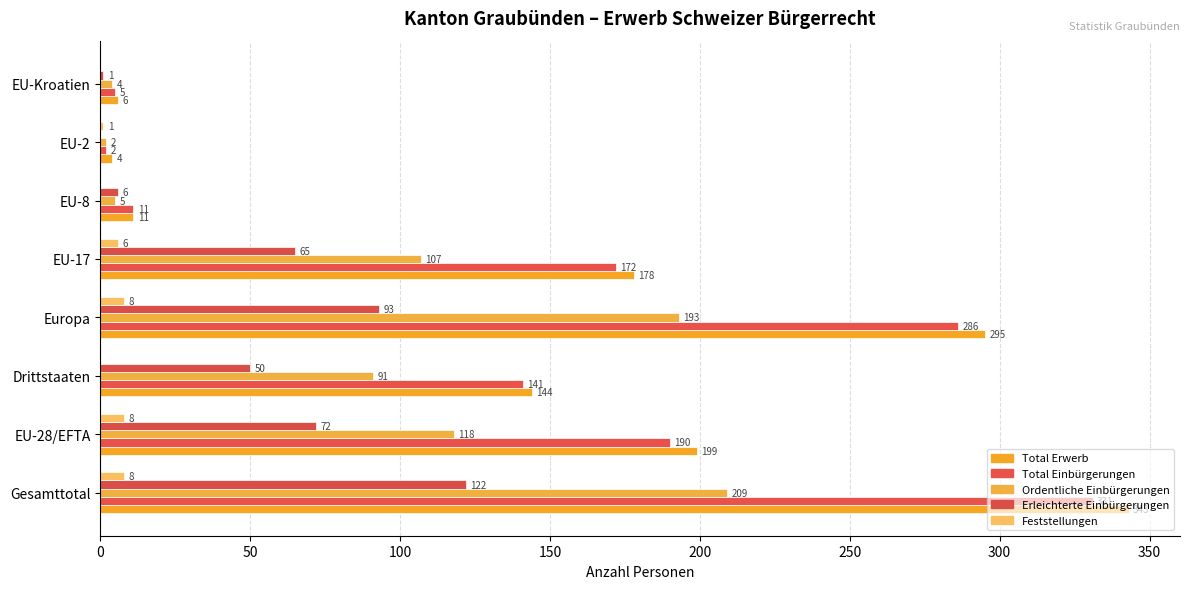

How many data points does each series have?

8